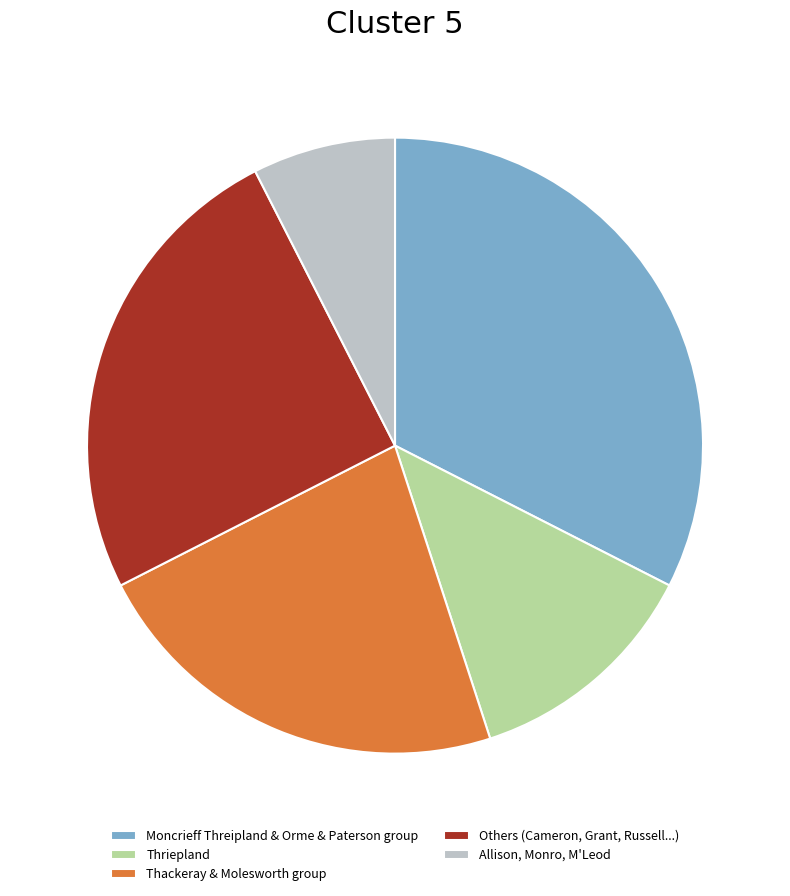

Rank the categories by value from highest to lowest.

Moncrieff Threipland & Orme & Paterson group, Others (Cameron, Grant, Russell...), Thackeray & Molesworth group, Thriepland, Allison, Monro, M'Leod